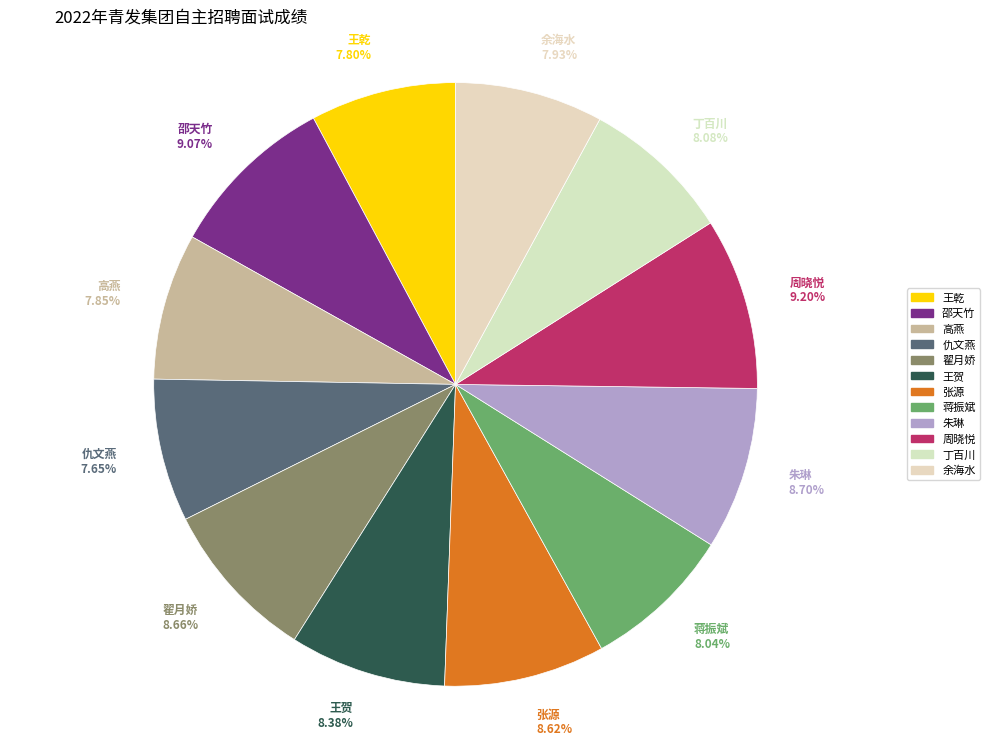

Is it true that 邵天竹 is 22% of the pie?

False